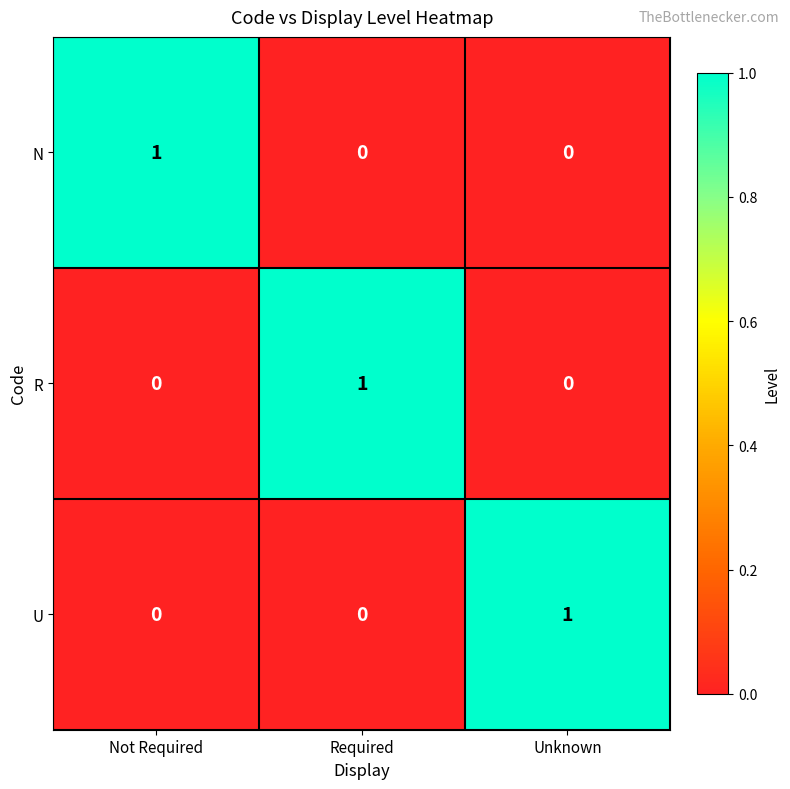

The U series shows 1 at Not Required. True or false?

False